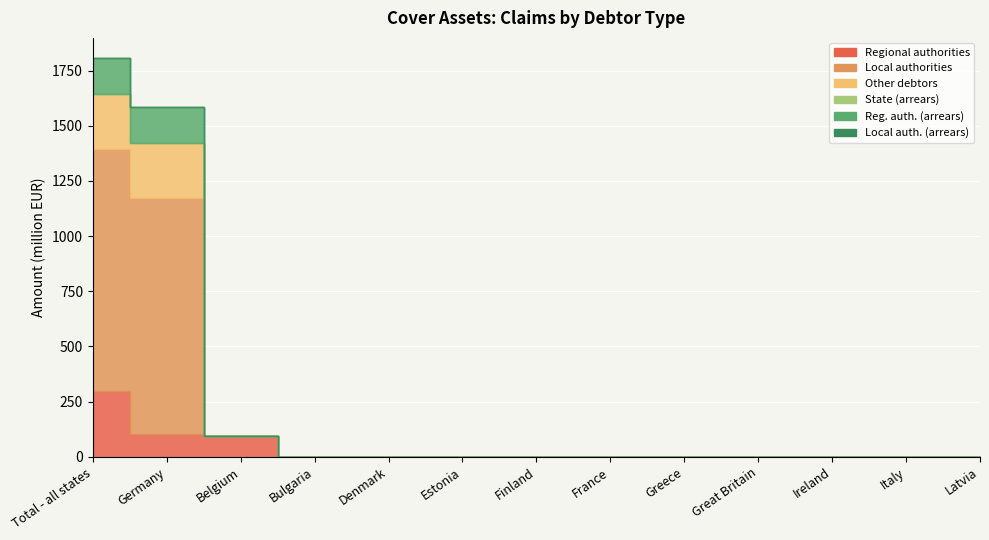

What are all the series names shown in the legend?

Regional authorities, Local authorities, Other debtors, State (arrears), Reg. auth. (arrears), Local auth. (arrears)